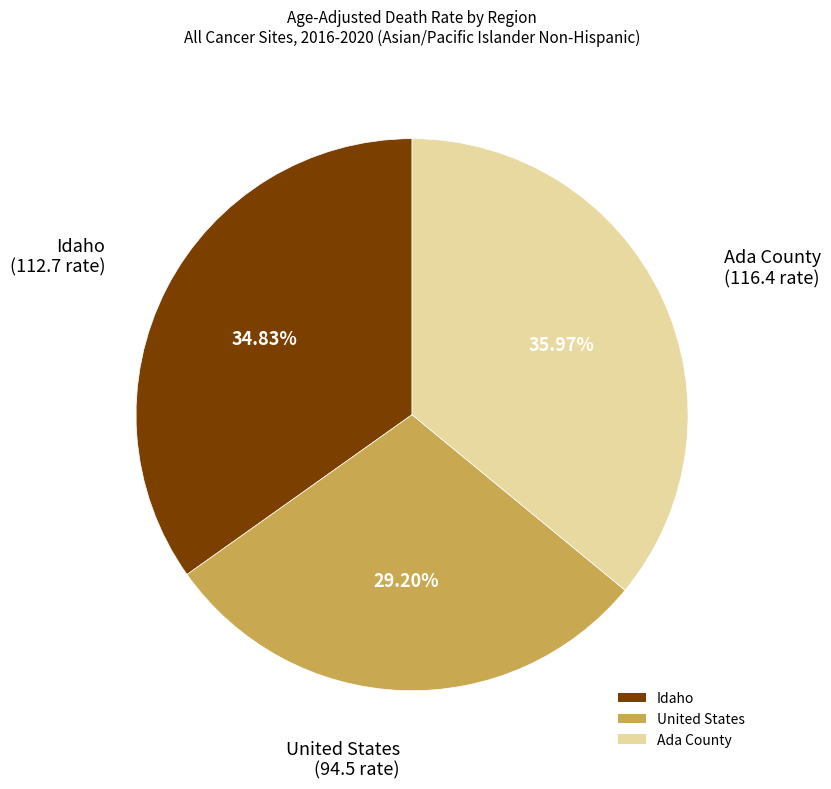

Is there any slice that represents more than half of the pie?

No